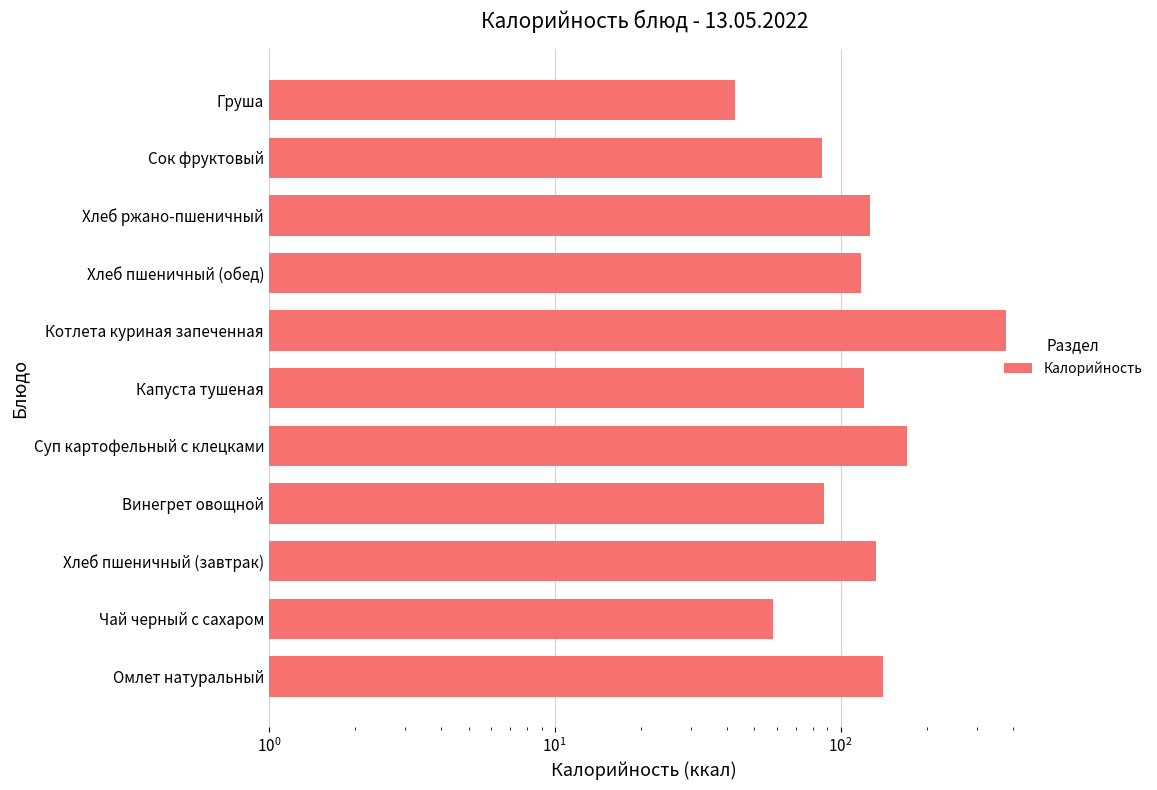

Reading right to left, list all the values displayed in this chart.

42.7	86.4	126.7	117.5	379.3	121.0	170.4	87.8	133.2	58.0	140.3